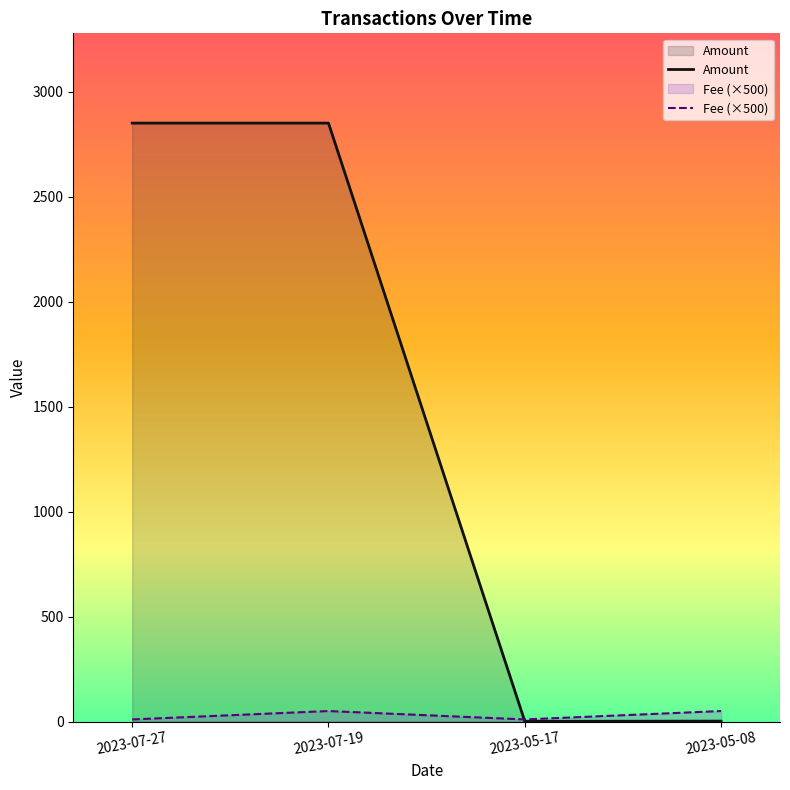

Read the Amount value at 2023-07-19.

2851.5